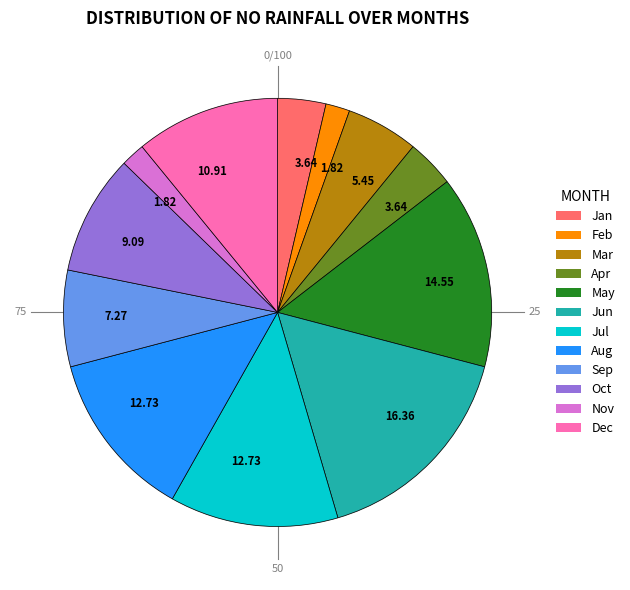

Does any single category account for the majority?

No